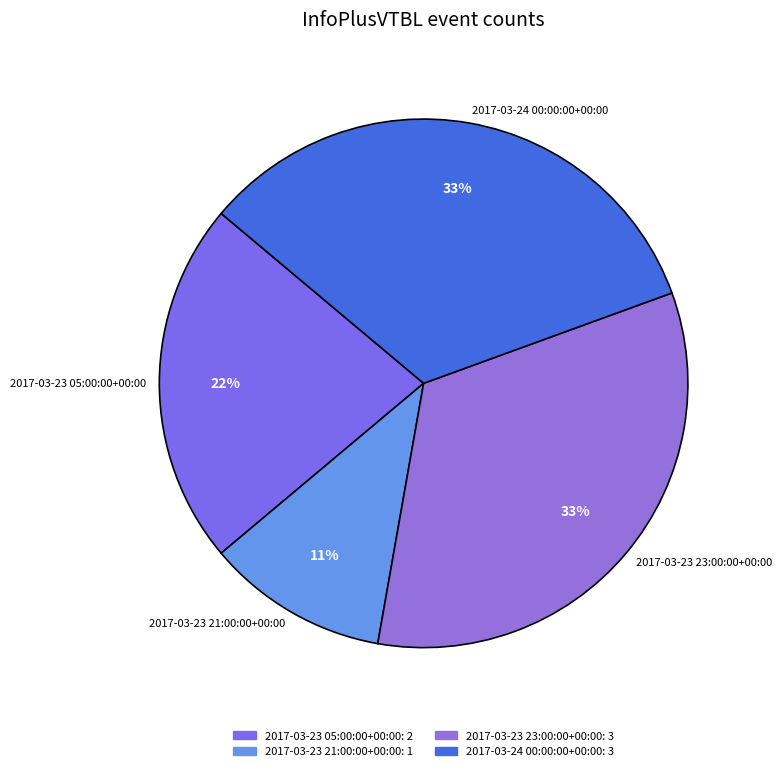

To the nearest percent, what is the average slice percentage?

25%